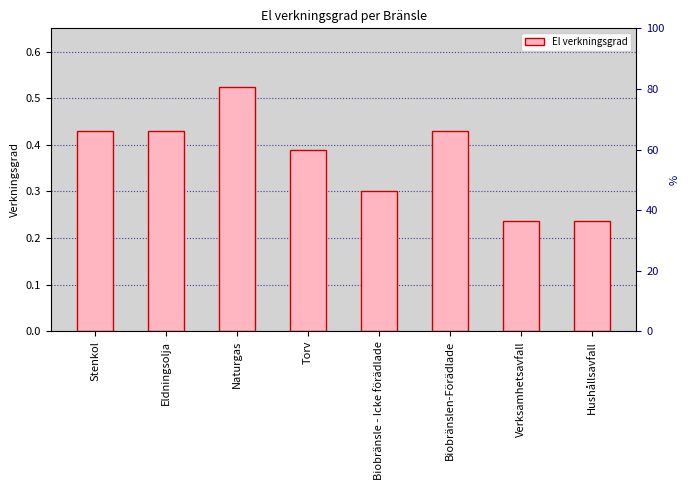

True or false: the data shows 0.5 at Torv.

False